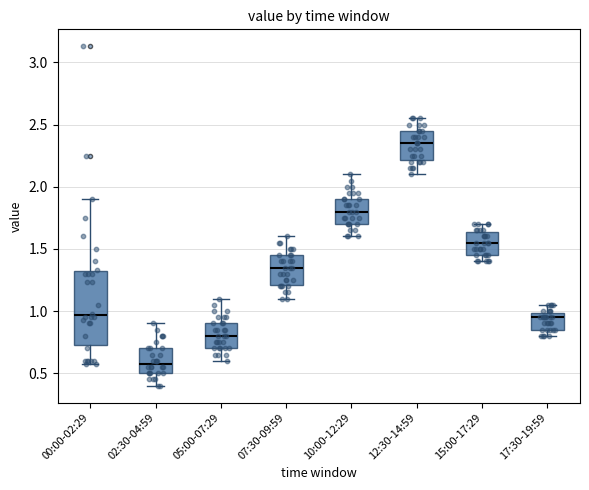

Which box's median line is the highest?

12:30-14:59